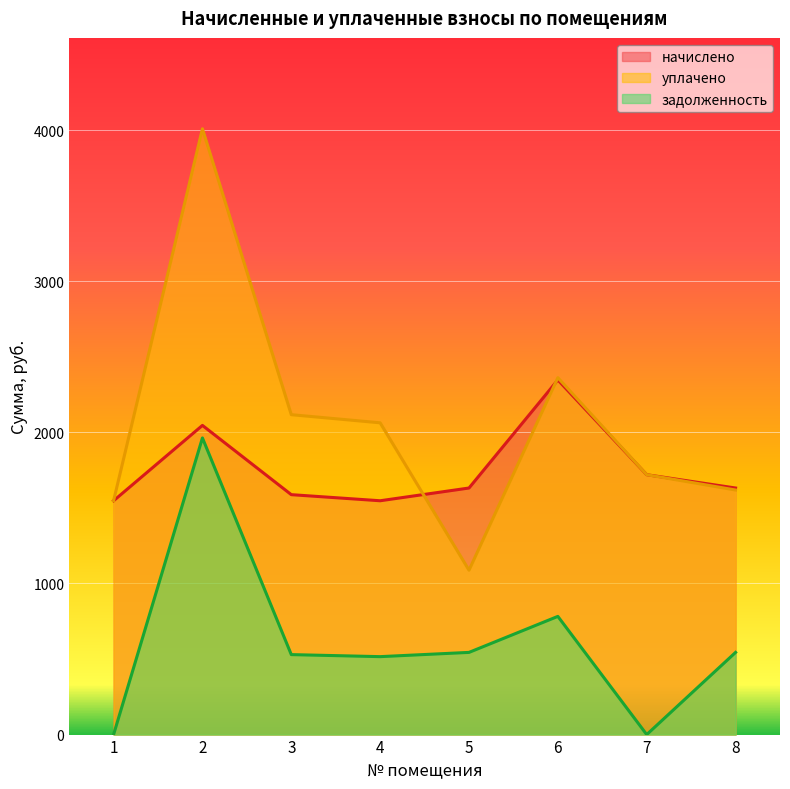

What is the value of the задолженность point at the 3rd from the left?

529.1